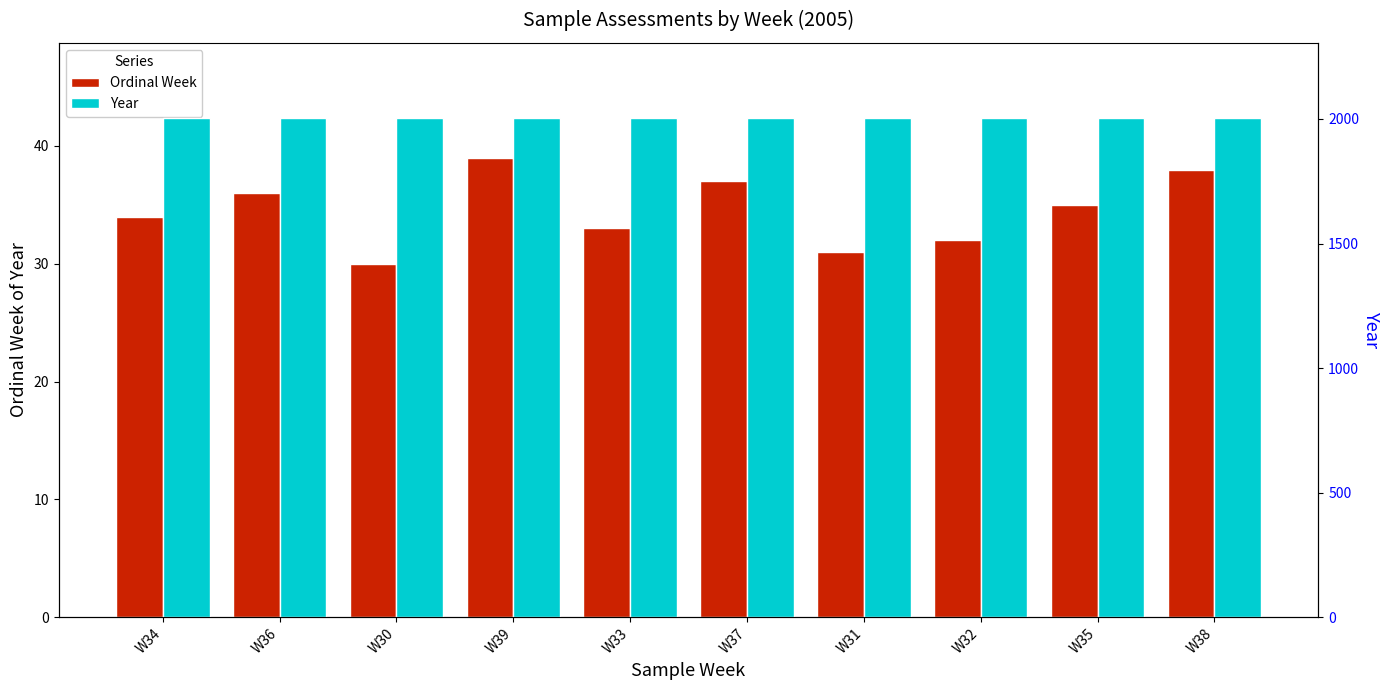

What is the maximum value for Ordinal Week?

39